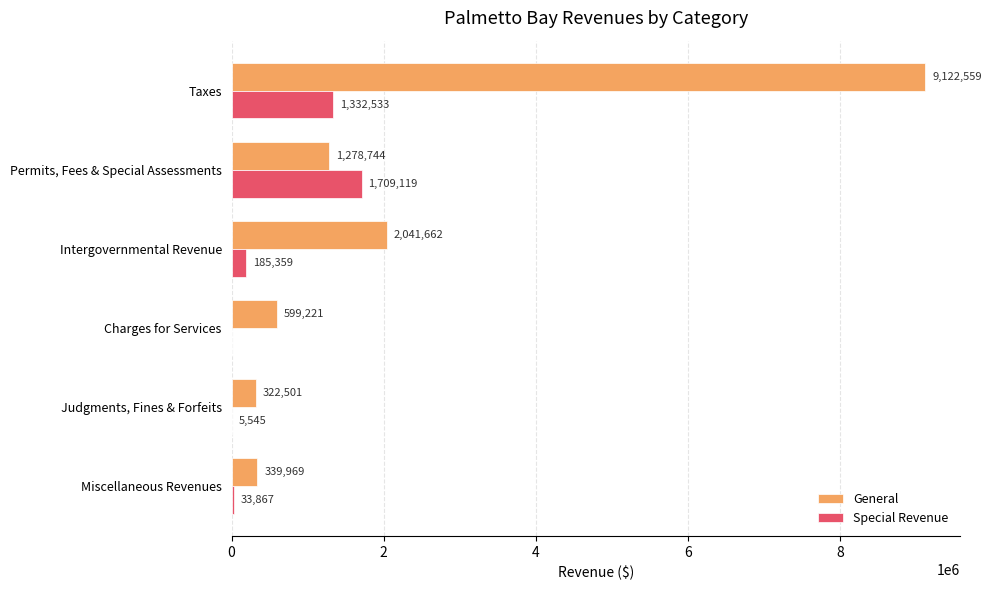

The Special Revenue series shows 33867 at Miscellaneous Revenues. True or false?

True